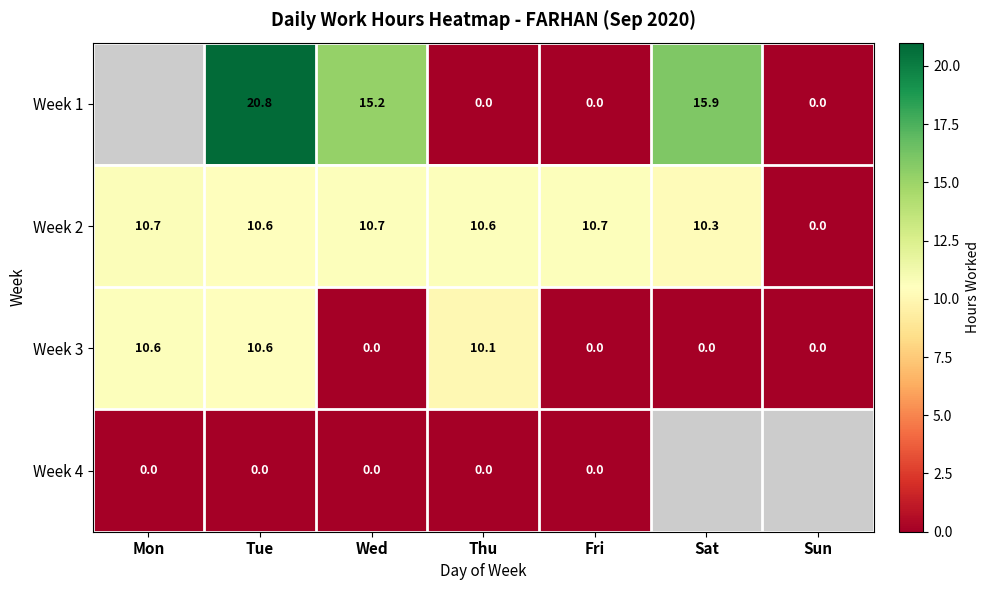

Where is Week 2 nearest to the value 5?

Sun